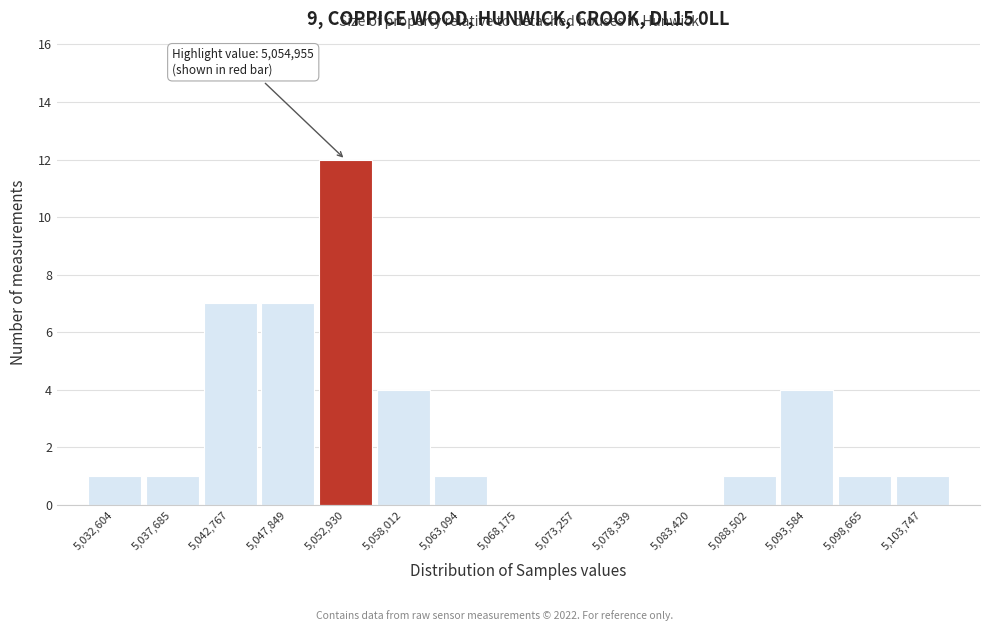

Reading left to right, extract all data points from this chart.

5,032,604=1	5,037,685=1	5,042,767=7	5,047,849=7	5,052,930=12	5,058,012=4	5,063,094=1	5,068,175=0	5,073,257=0	5,078,339=0	5,083,420=0	5,088,502=1	5,093,584=4	5,098,665=1	5,103,747=1